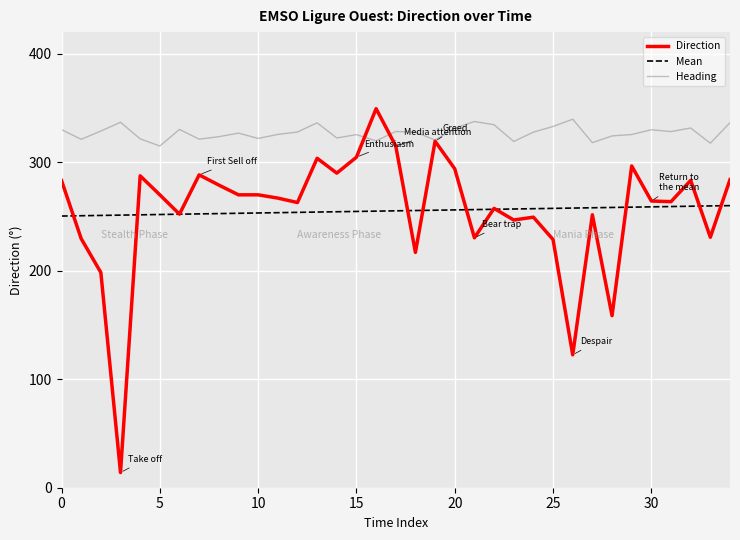

Which series has the largest total across all categories?

Heading